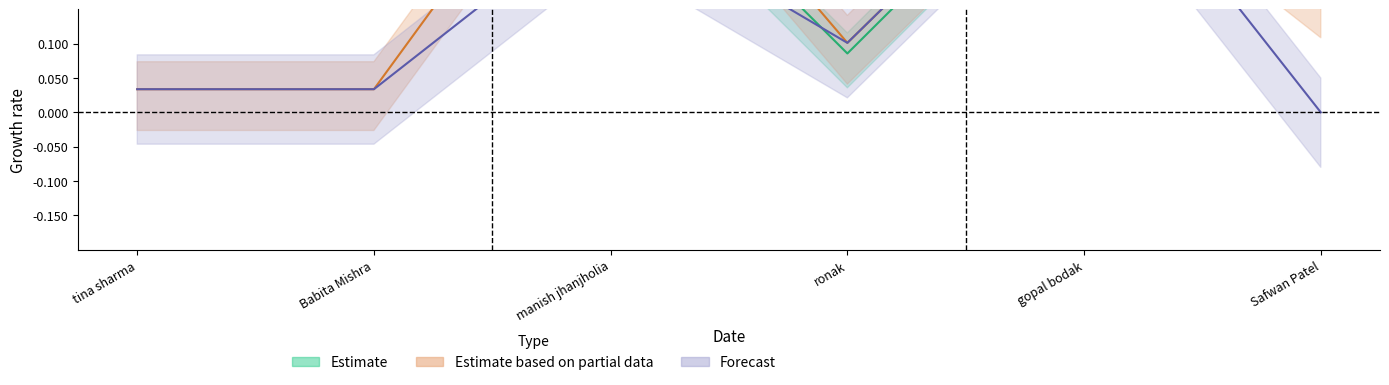

At how many categories does at least one series exceed 0?

6